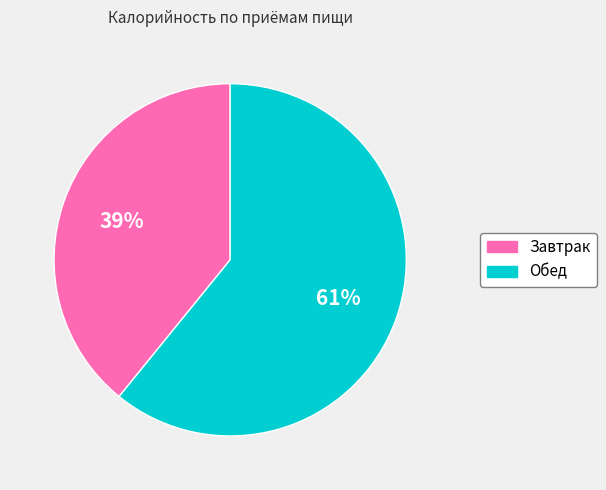

To the nearest percent, what is the average slice percentage?

50%